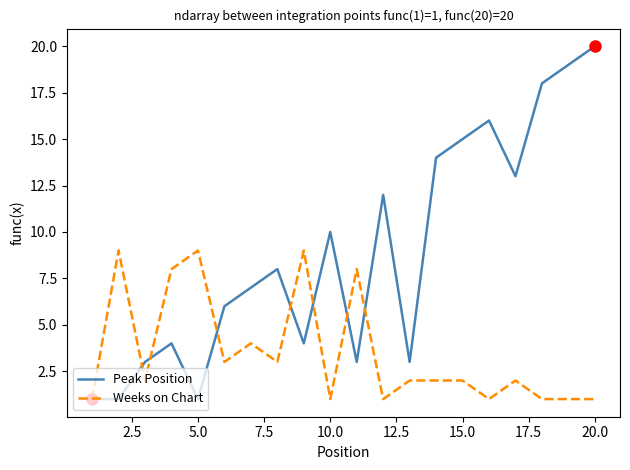

Reading right to left, extract all data points from this chart.

Peak Position: 20	19	18	13	16	15	14	3	12	3	10	4	8	7	6	1	4	3	1	1
Weeks on Chart: 1	1	1	2	1	2	2	2	1	8	1	9	3	4	3	9	8	2	9	1